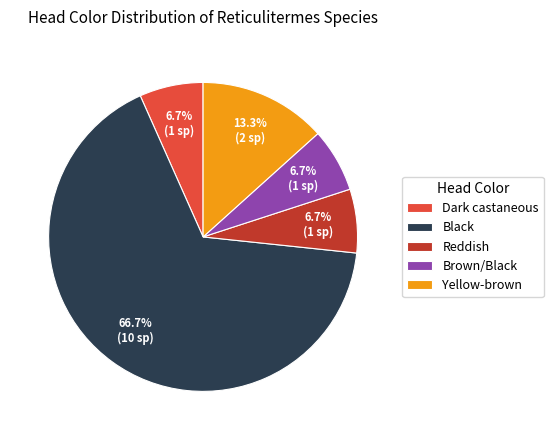

The Black slice represents 54% of the pie. True or false?

False